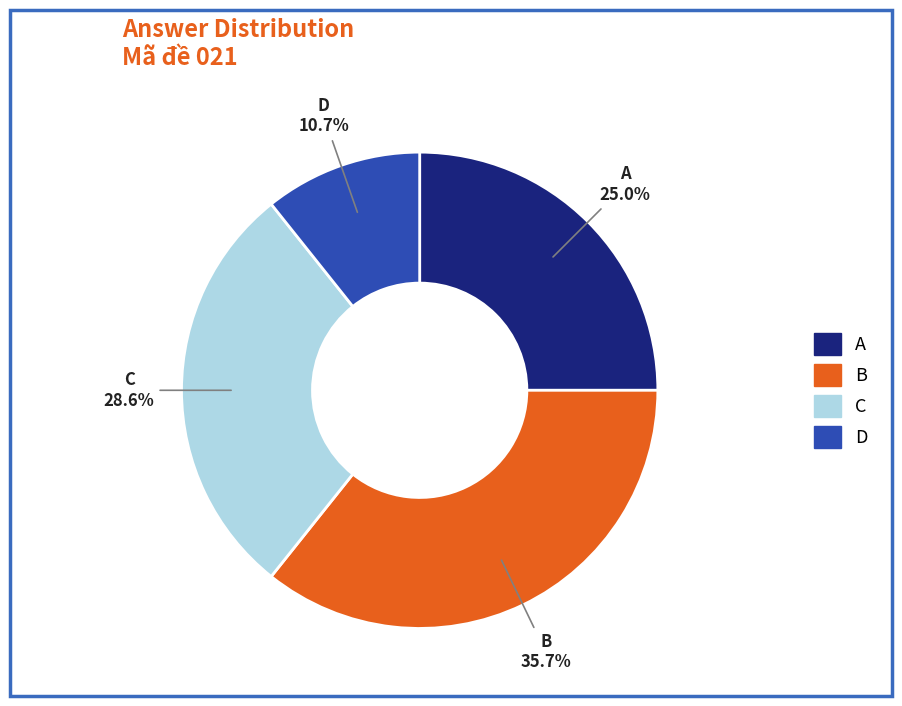

To the nearest percent, what is the combined percentage of A and B?

61%